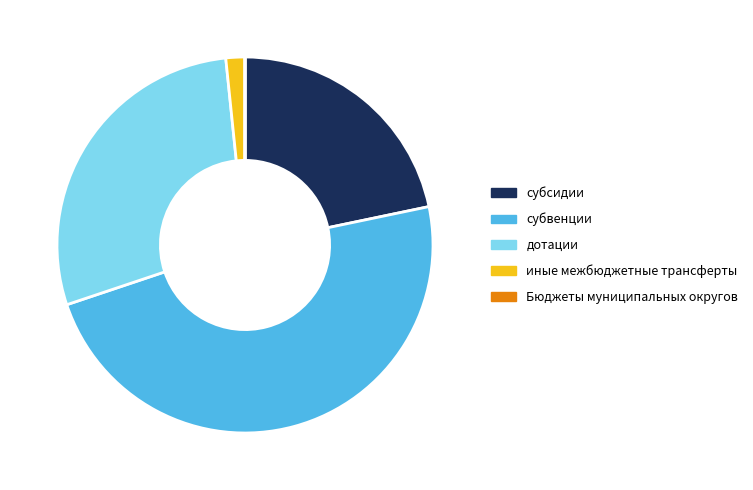

Which category has the biggest portion of the pie?

субвенции